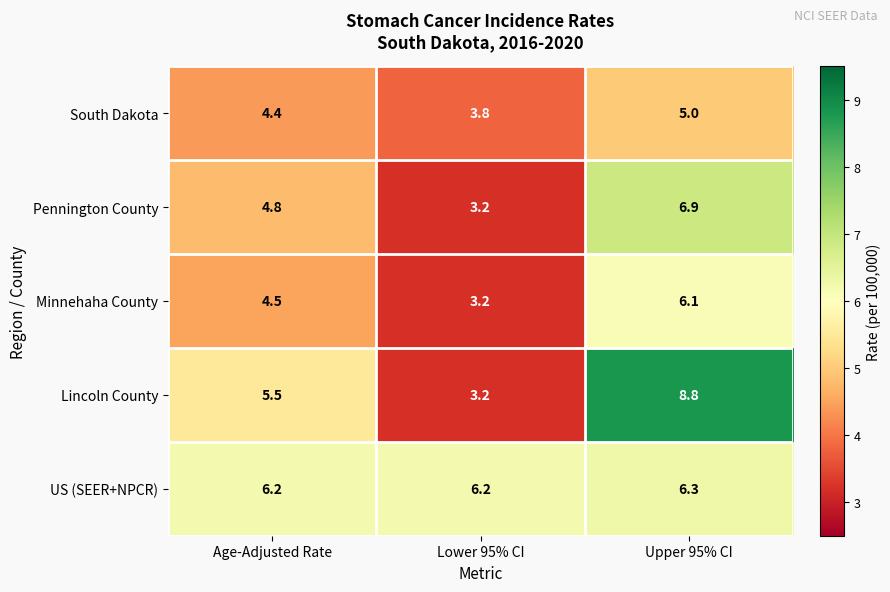

Between Lower 95% CI and Upper 95% CI, which series saw the biggest shift?

Lincoln County